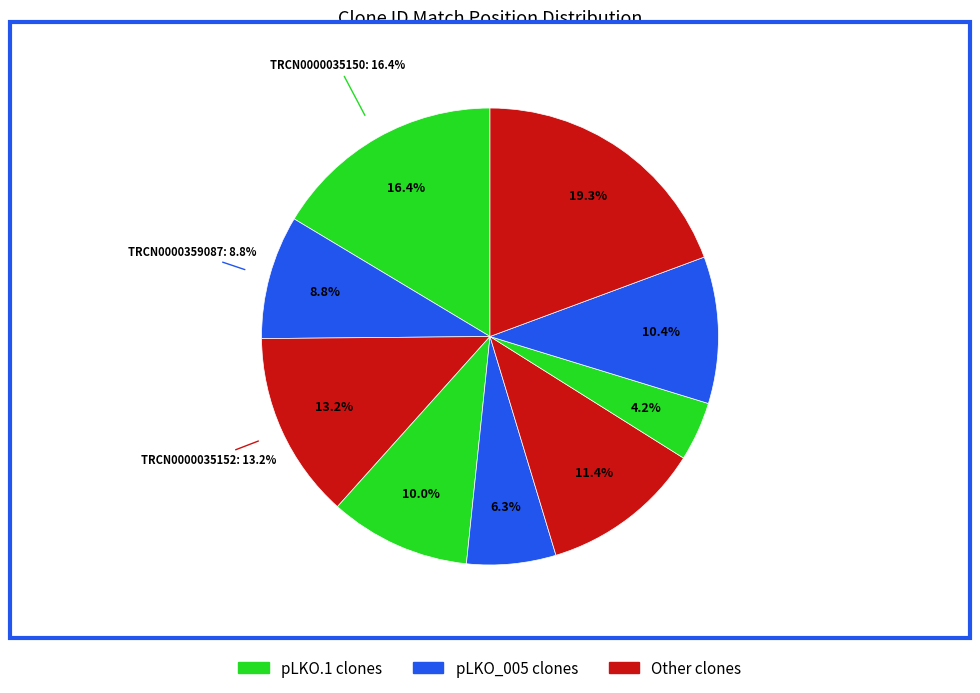

Which slice is the largest?

TRCN0000035153